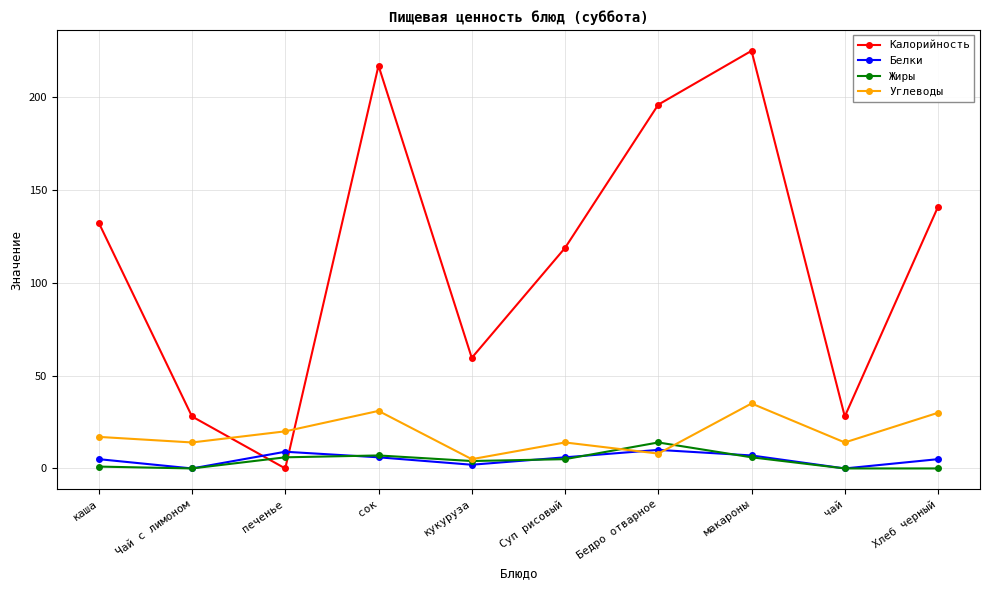

Does the chart have visible grid lines?

Yes